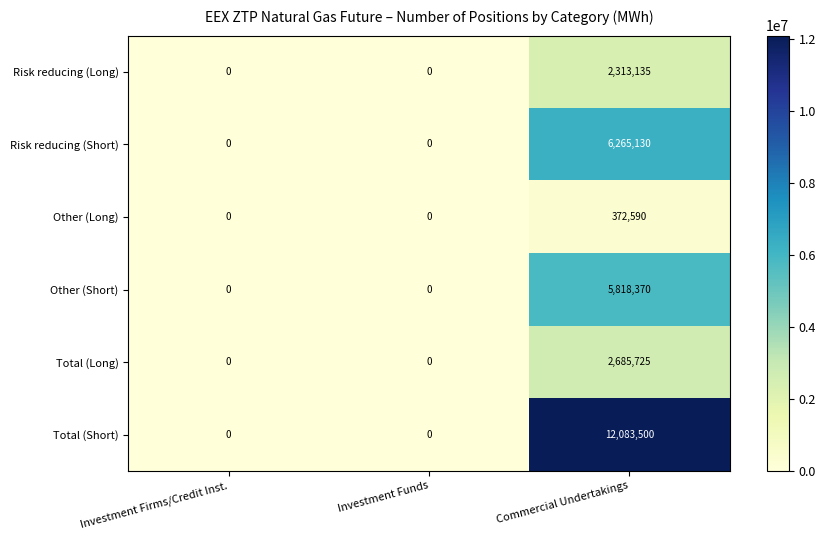

At how many categories does at least one series exceed 5957776?

1